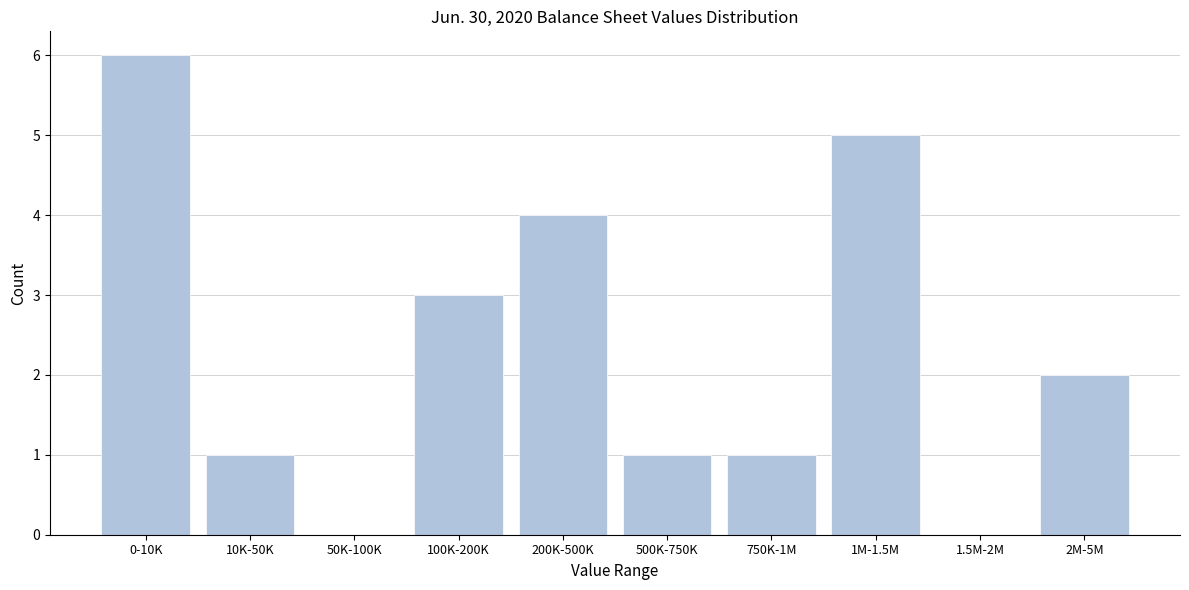

Reading right to left, extract all data points from this chart.

2M-5M=2	1.5M-2M=0	1M-1.5M=5	750K-1M=1	500K-750K=1	200K-500K=4	100K-200K=3	50K-100K=0	10K-50K=1	0-10K=6